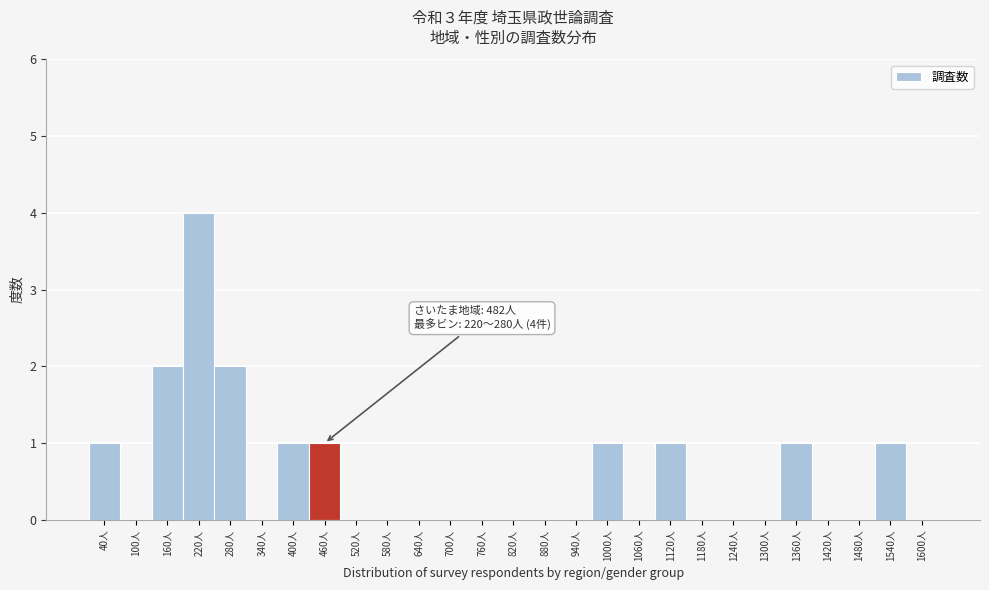

Reading right to left, what are all the values shown in this chart?

1600人=0	1540人=1	1480人=0	1420人=0	1360人=1	1300人=0	1240人=0	1180人=0	1120人=1	1060人=0	1000人=1	940人=0	880人=0	820人=0	760人=0	700人=0	640人=0	580人=0	520人=0	460人=1	400人=1	340人=0	280人=2	220人=4	160人=2	100人=0	40人=1